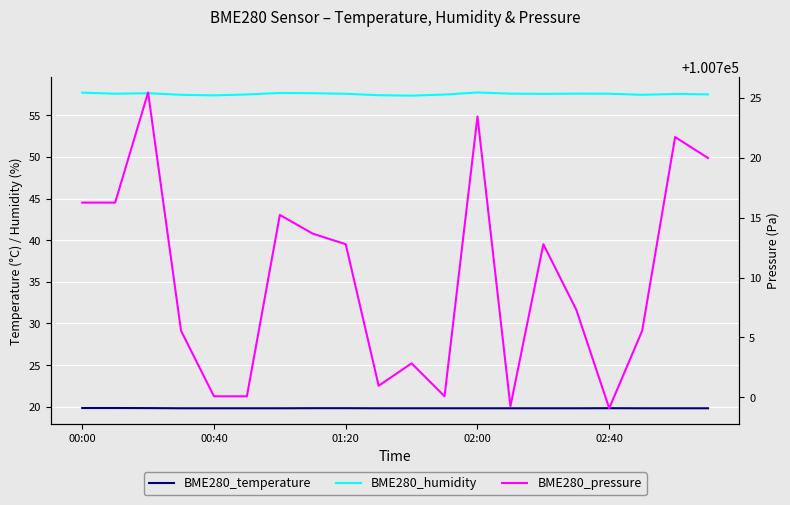

What is the greatest value displayed?

100725.4